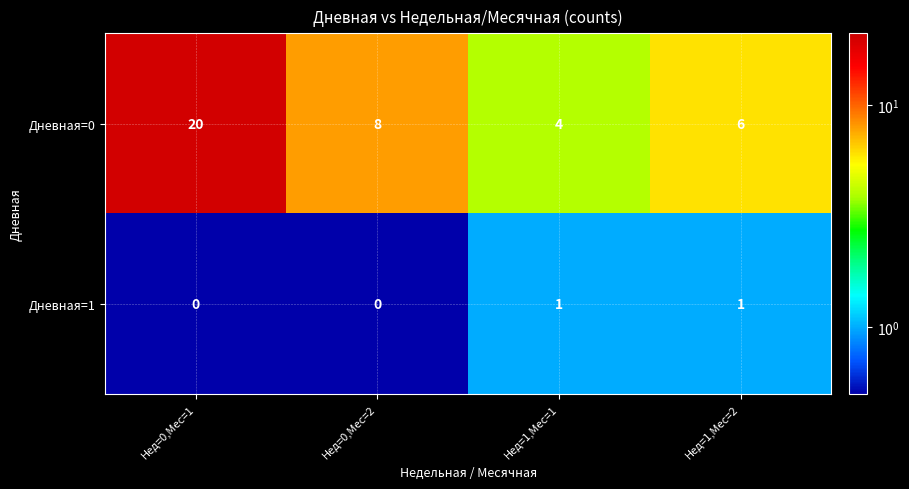

The value of Дневная=0 at Нед=0,Мес=1 is 31. True or false?

False